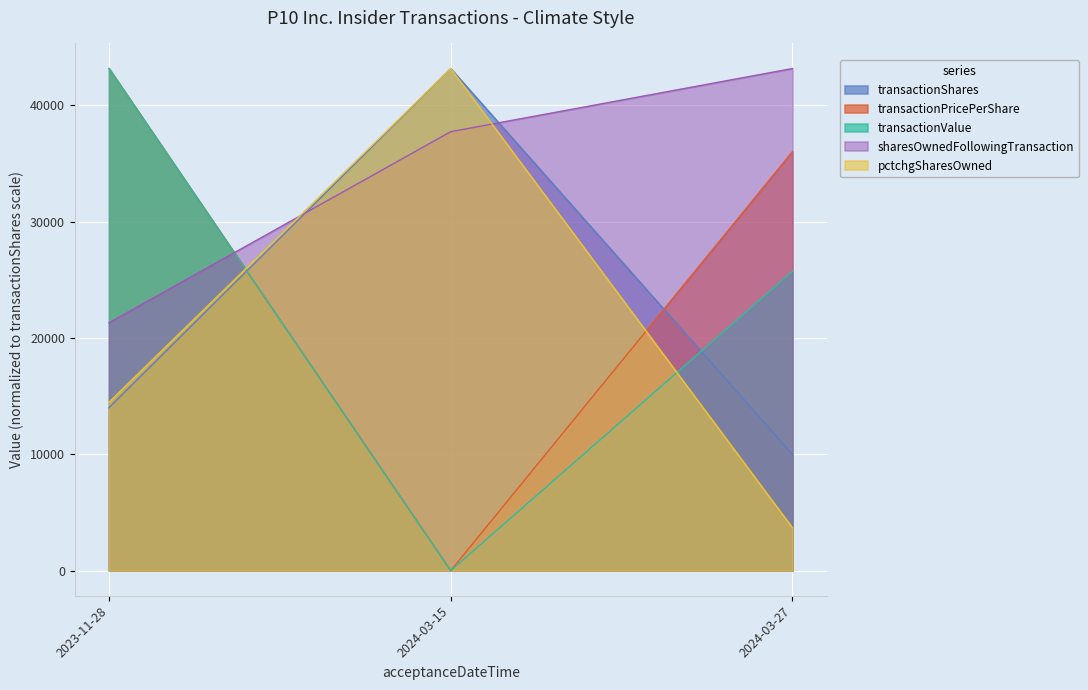

What is the total value across all series at 2024-03-27?

118565.5